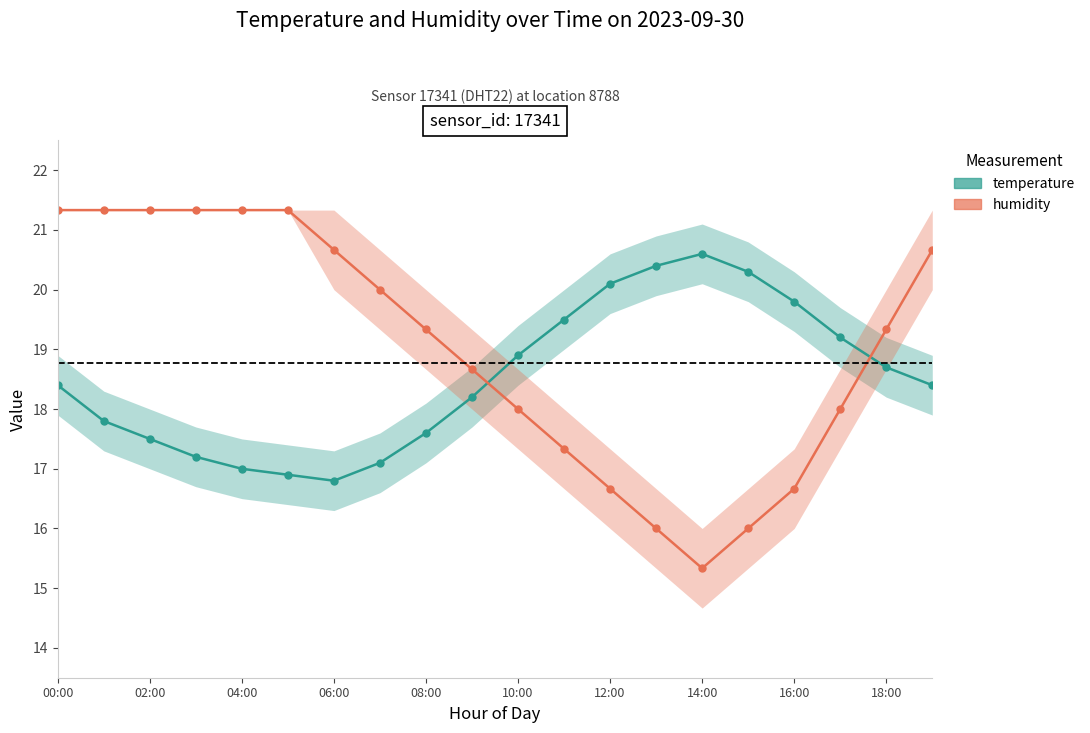

What is the total value across all series at 14:00?

35.9